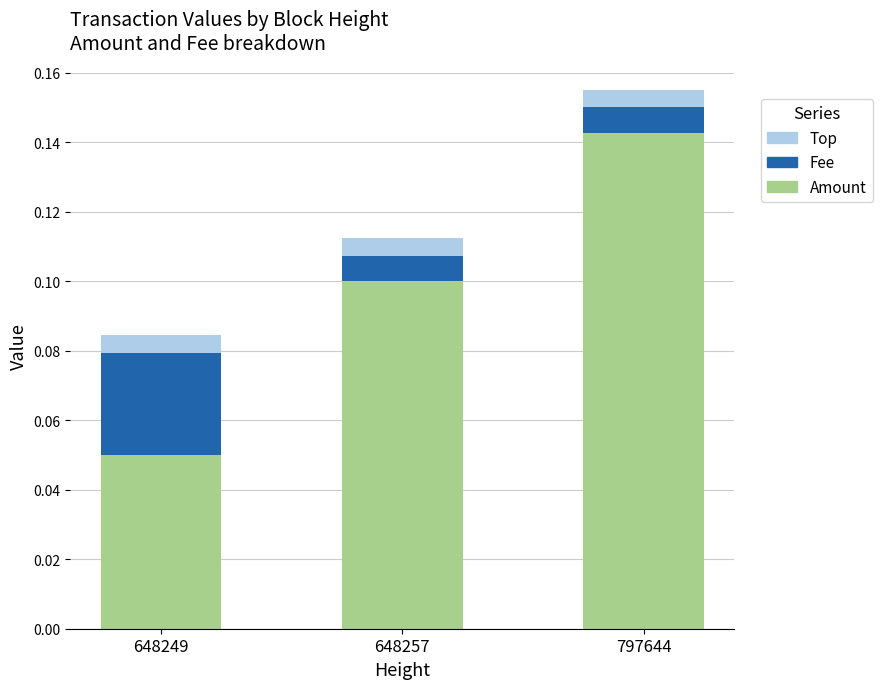

Which category has the highest value in the Amount series?

797644